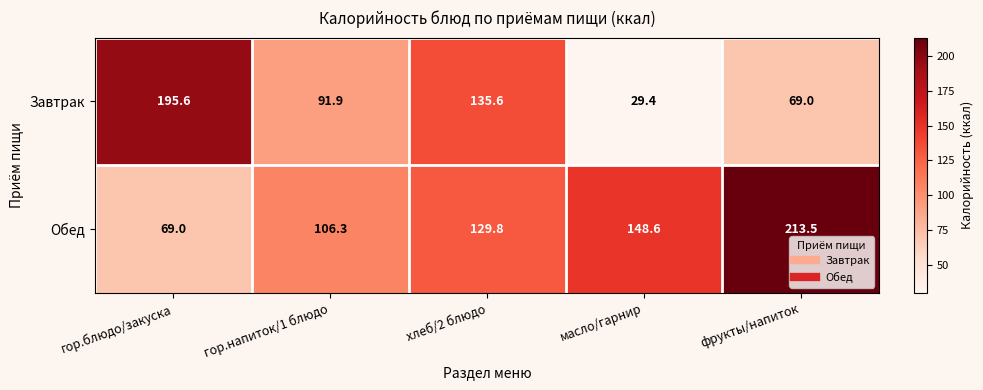

Rank the series by their maximum value, from highest to lowest.

Обед, Завтрак